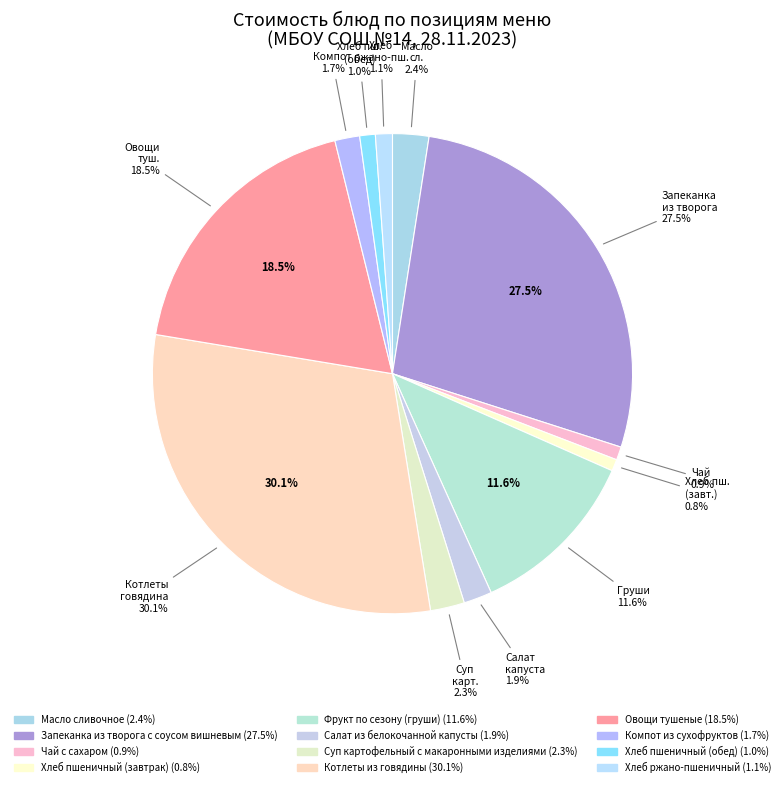

Is there any slice that represents more than half of the pie?

No